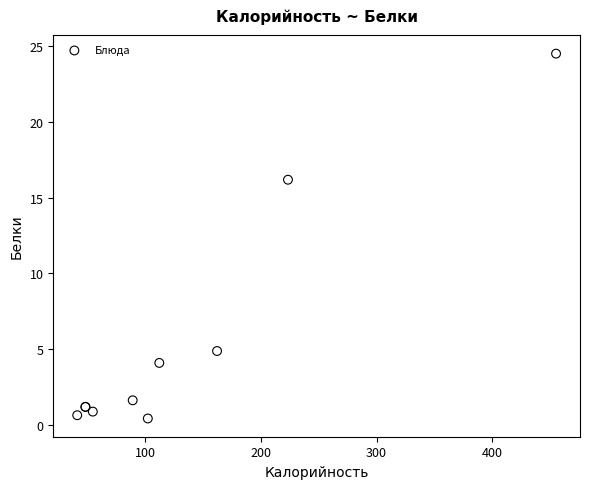

What Y value in the scatter plot is closest to 12?

16.2